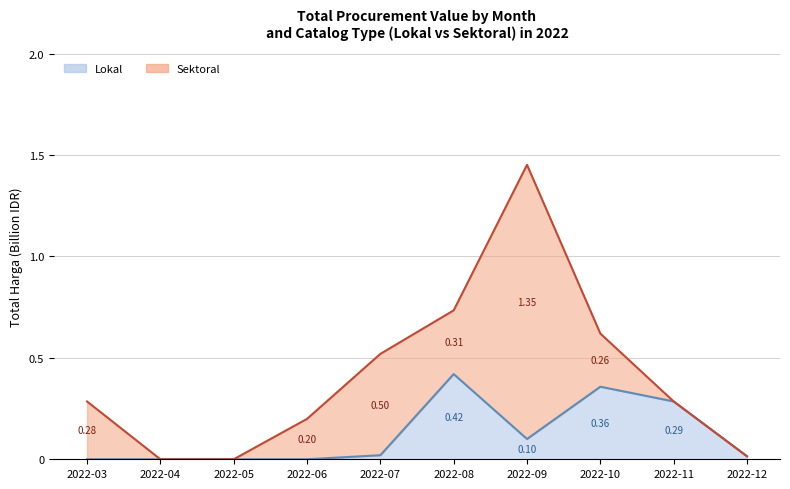

Does the chart have visible grid lines?

Yes